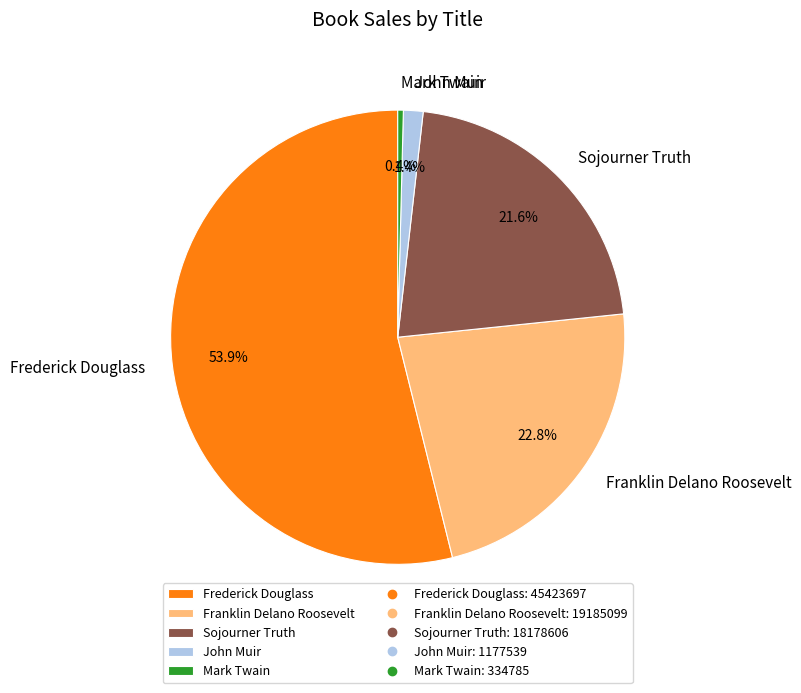

To the nearest percent, what is the combined percentage of Mark Twain and Franklin Delano Roosevelt?

23%